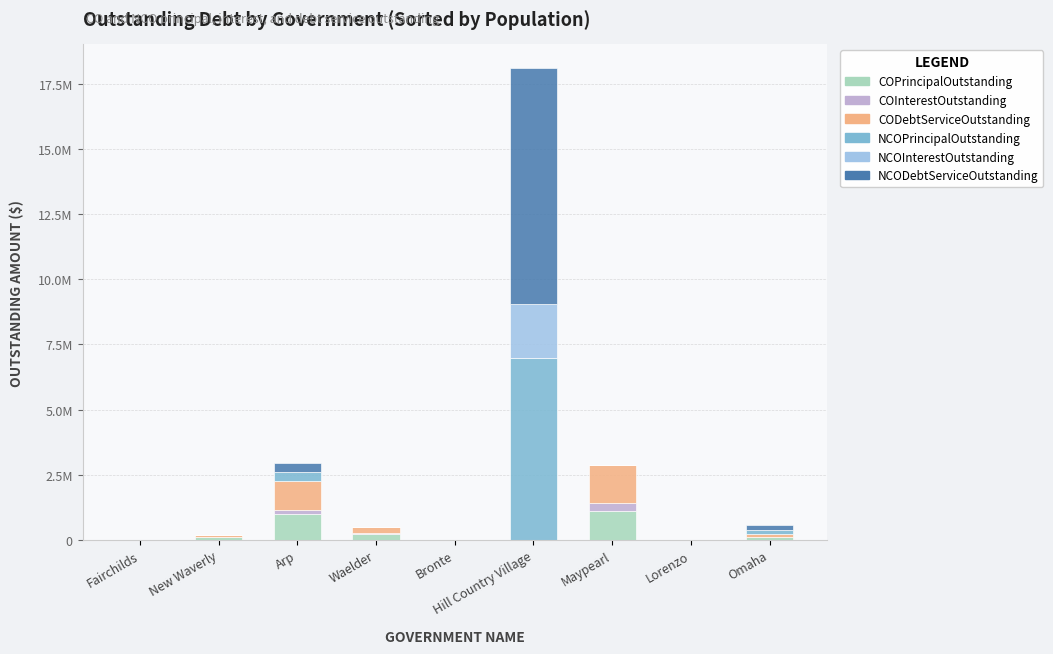

What are all the series names shown in the legend?

COPrincipalOutstanding, COInterestOutstanding, CODebtServiceOutstanding, NCOPrincipalOutstanding, NCOInterestOutstanding, NCODebtServiceOutstanding